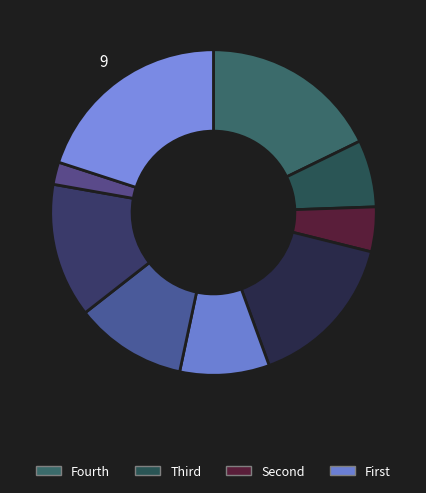

Is there any slice that represents more than half of the pie?

No